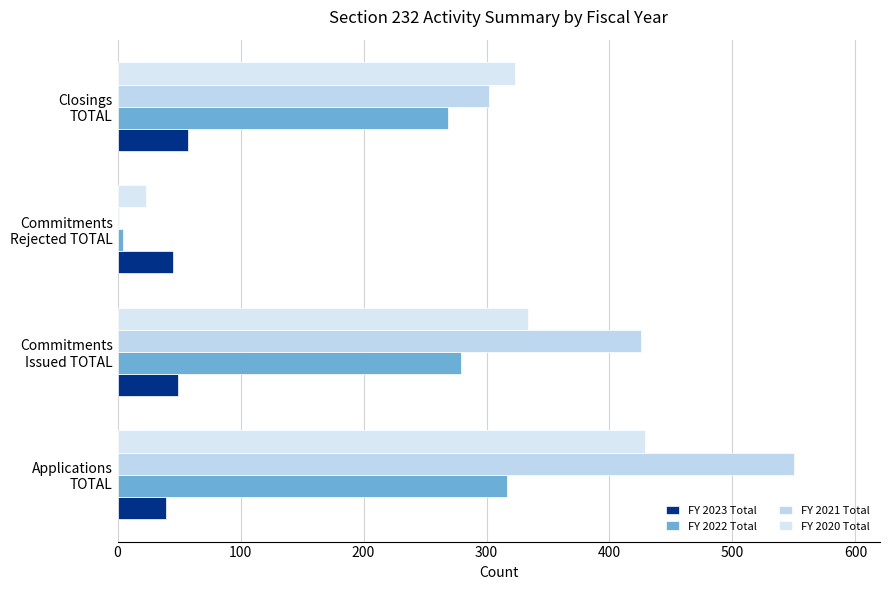

Count the number of categories in the chart.

4